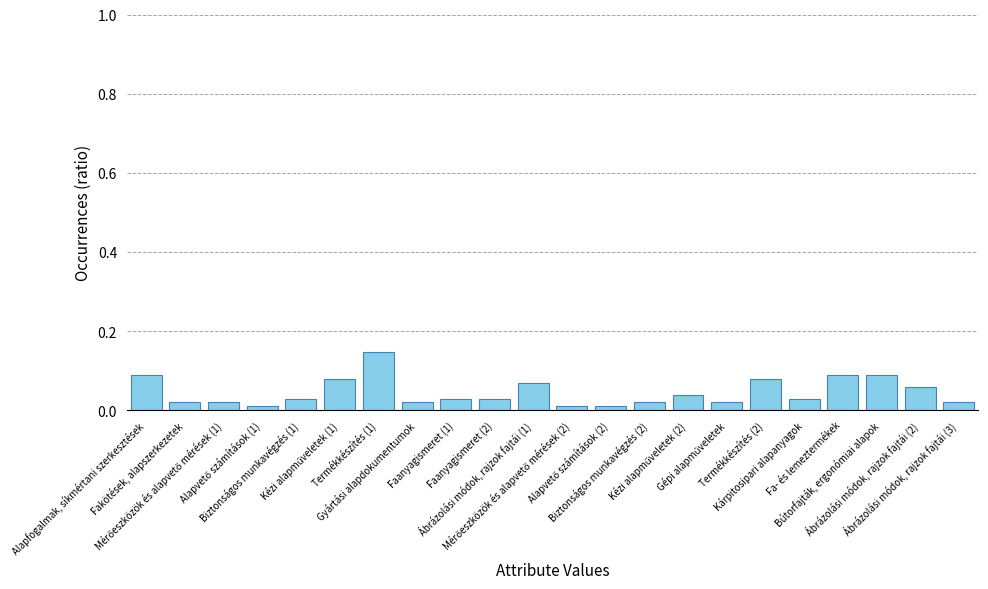

Is it true that the value at Kárpitosipari alapanyagok is 0.0?

True